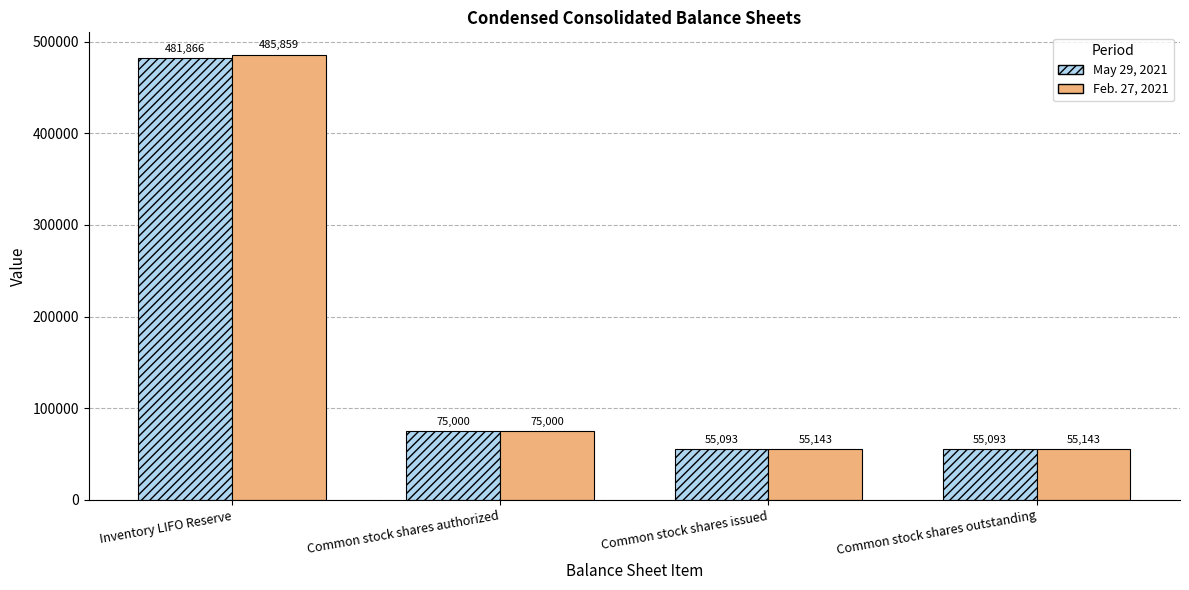

Which series has the largest total across all categories?

Feb. 27, 2021